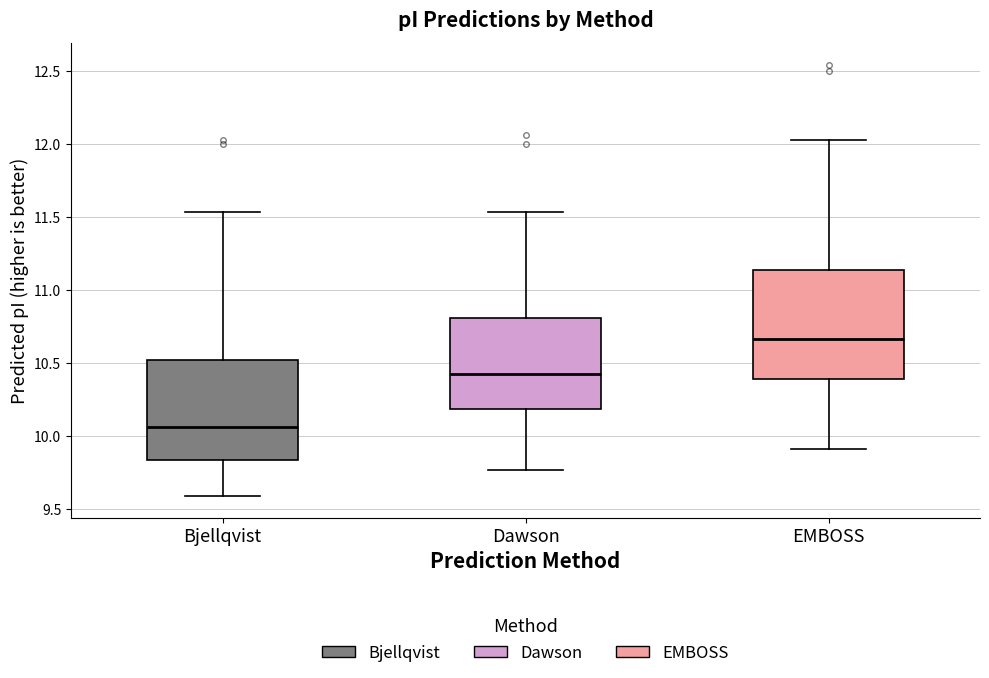

Comparing the boxes themselves (not the whiskers), which one is the tallest?

EMBOSS